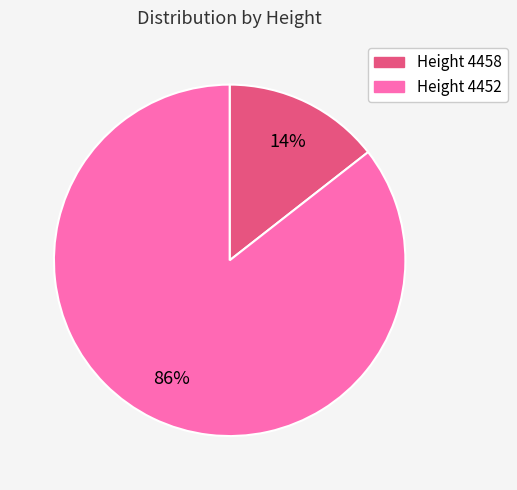

Does any single category account for the majority?

Yes